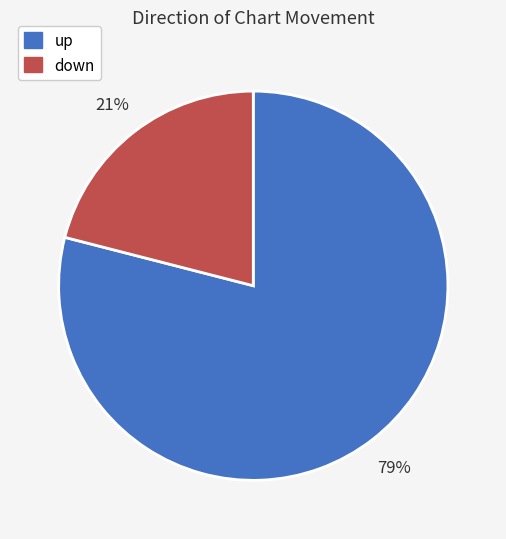

To the nearest percent, what percentage of the pie is up?

79%